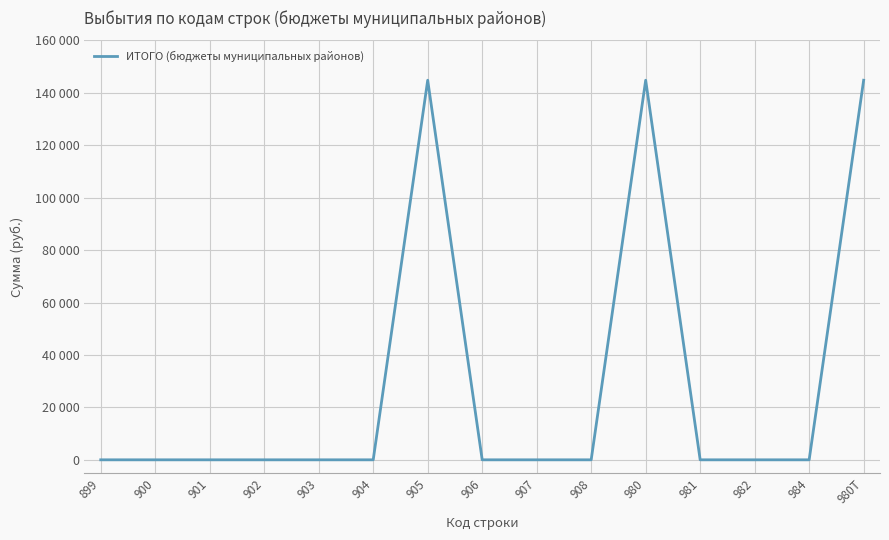

What is the label of the 11th point from the right?

903